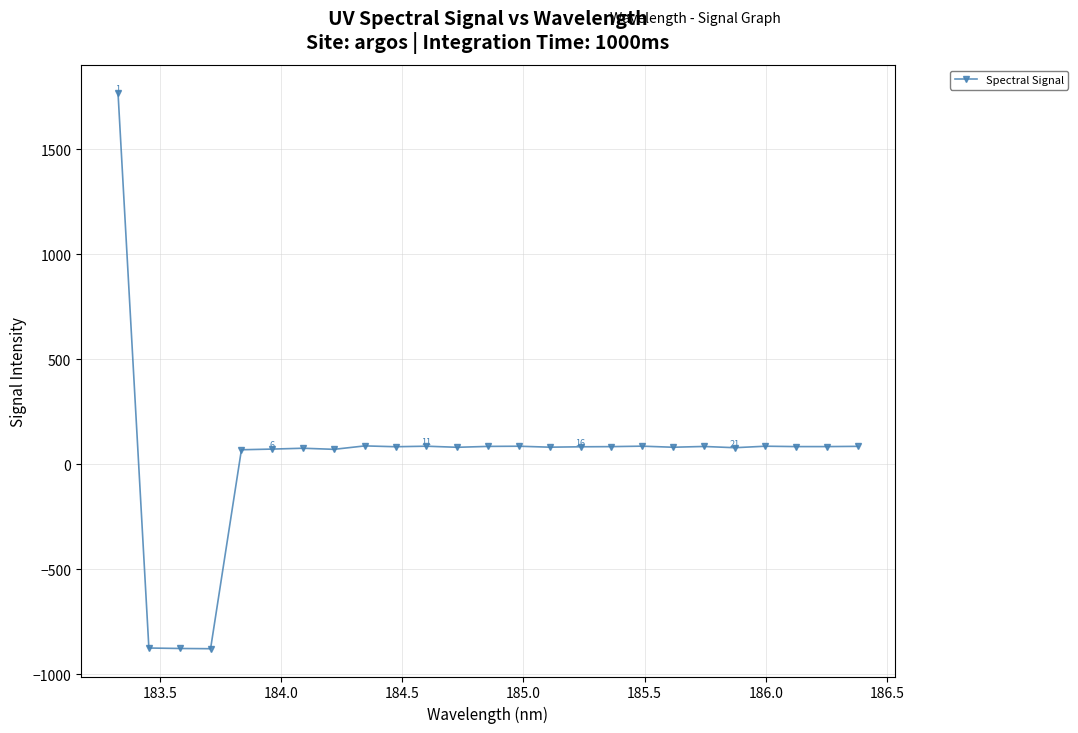

What is the greatest value displayed?

1768.2